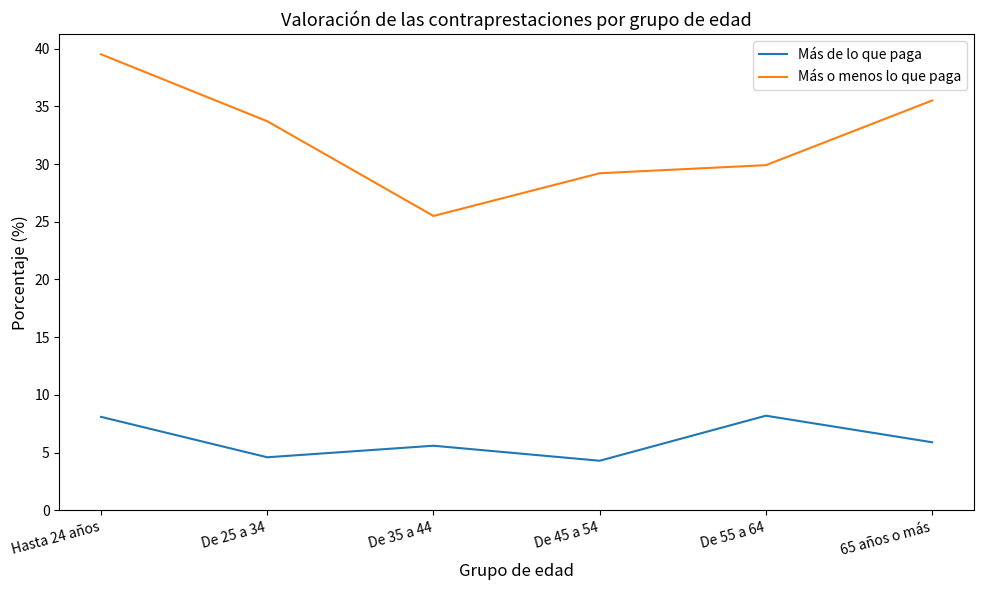

True or false: Más de lo que paga has a value of 2.9 at Hasta 24 años.

False